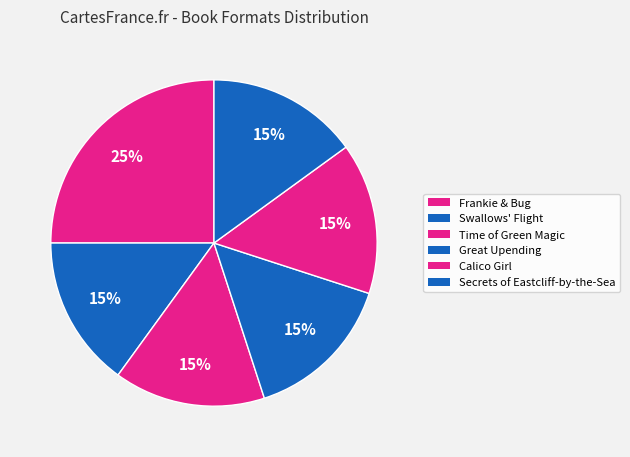

Is it true that Calico Girl is 24% of the pie?

False